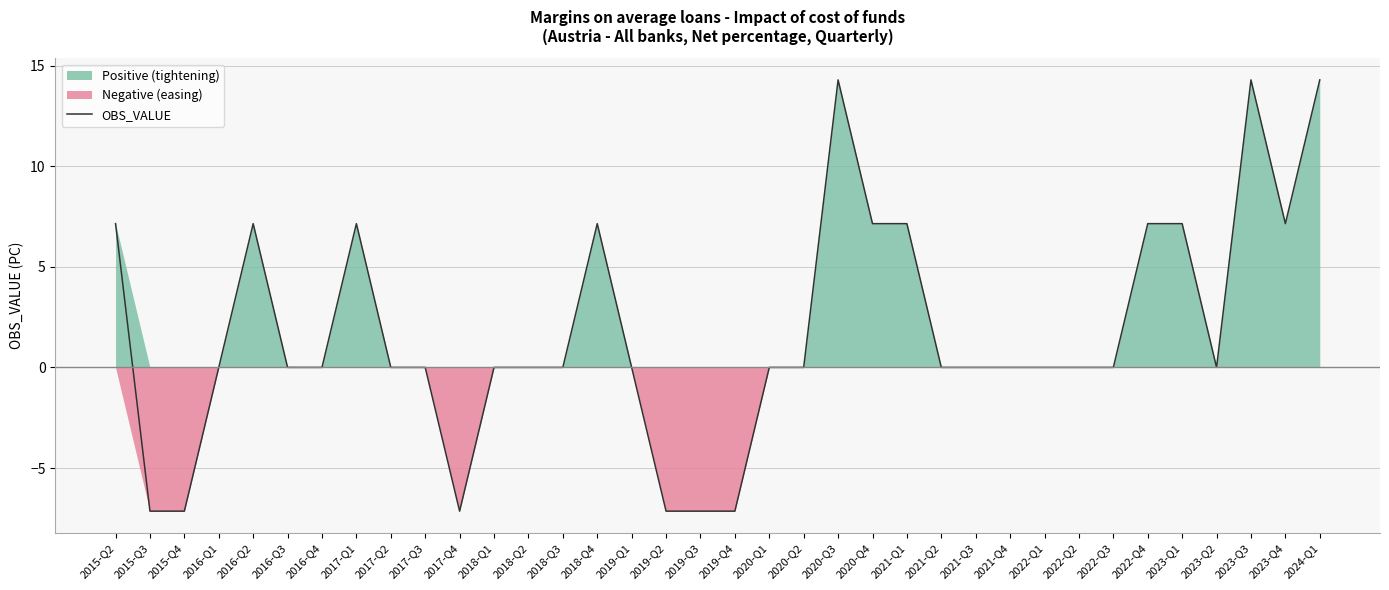

Rank the categories by value from highest to lowest.

2024-Q1, 2020-Q3, 2023-Q3, 2015-Q2, 2016-Q2, 2017-Q1, 2018-Q4, 2020-Q4, 2021-Q1, 2022-Q4, 2023-Q1, 2023-Q4, 2016-Q1, 2016-Q3, 2016-Q4, 2017-Q2, 2017-Q3, 2018-Q1, 2018-Q2, 2018-Q3, 2019-Q1, 2020-Q1, 2020-Q2, 2021-Q2, 2021-Q3, 2021-Q4, 2022-Q1, 2022-Q2, 2022-Q3, 2023-Q2, 2015-Q3, 2015-Q4, 2017-Q4, 2019-Q2, 2019-Q3, 2019-Q4